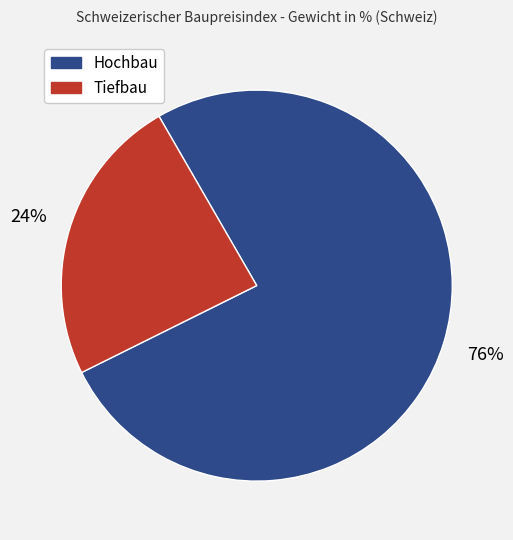

Combined, do Tiefbau and Hochbau account for over 50%?

Yes